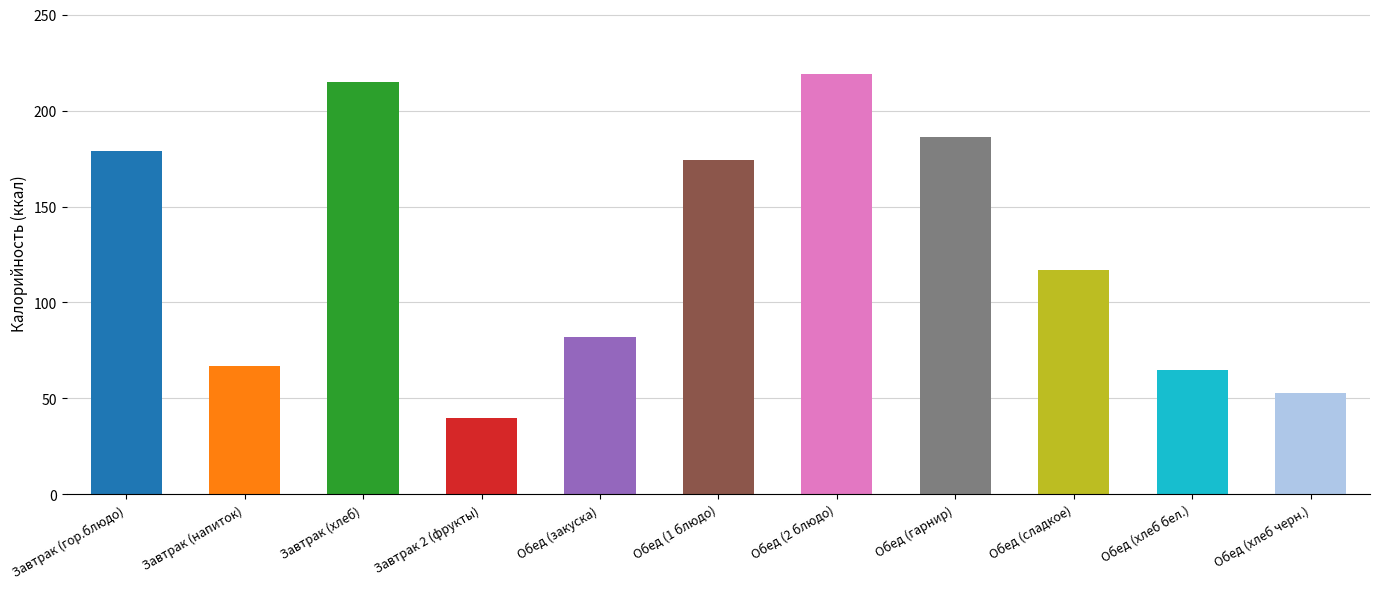

Between Завтрак (напиток) and Обед (2 блюдо), which is larger?

Обед (2 блюдо)